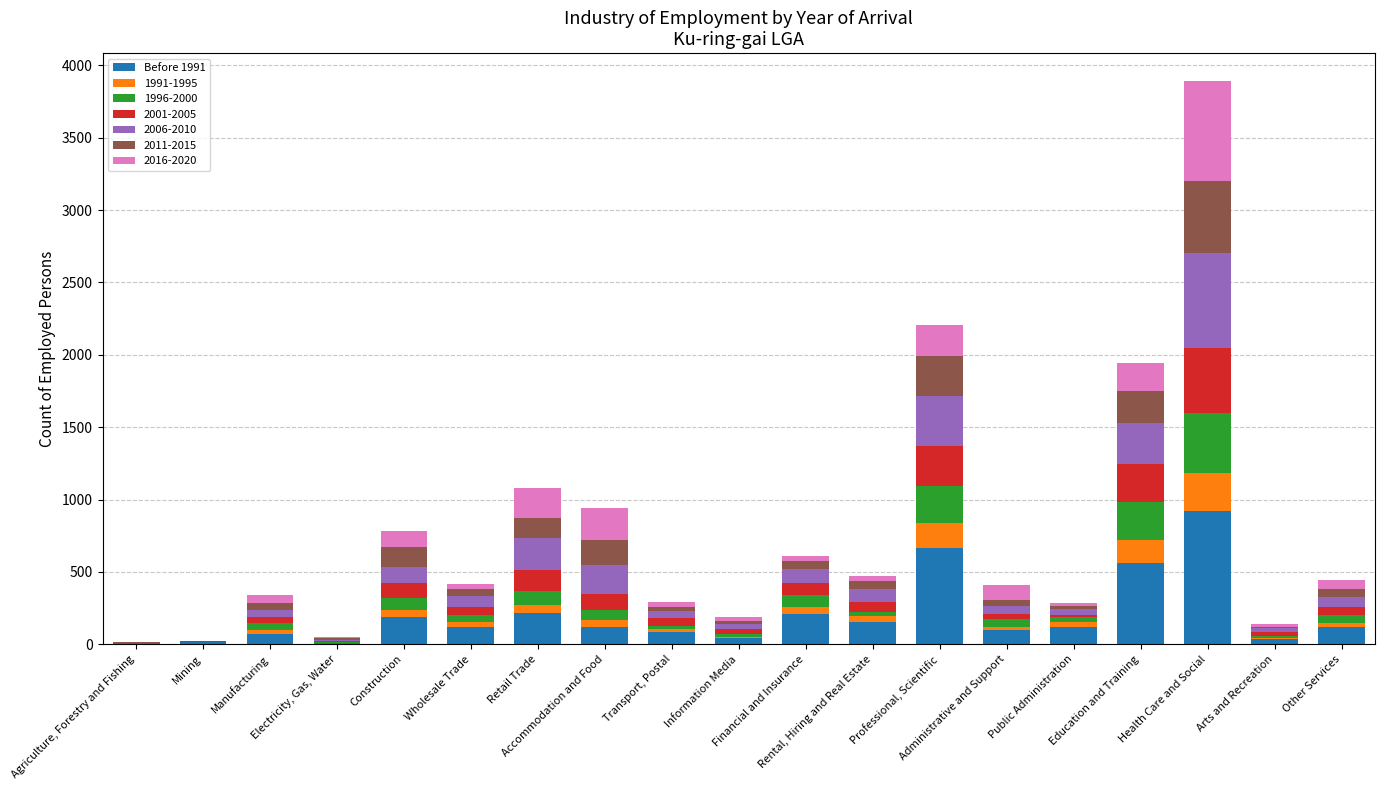

What is the sum of all Before 1991 values?

3736